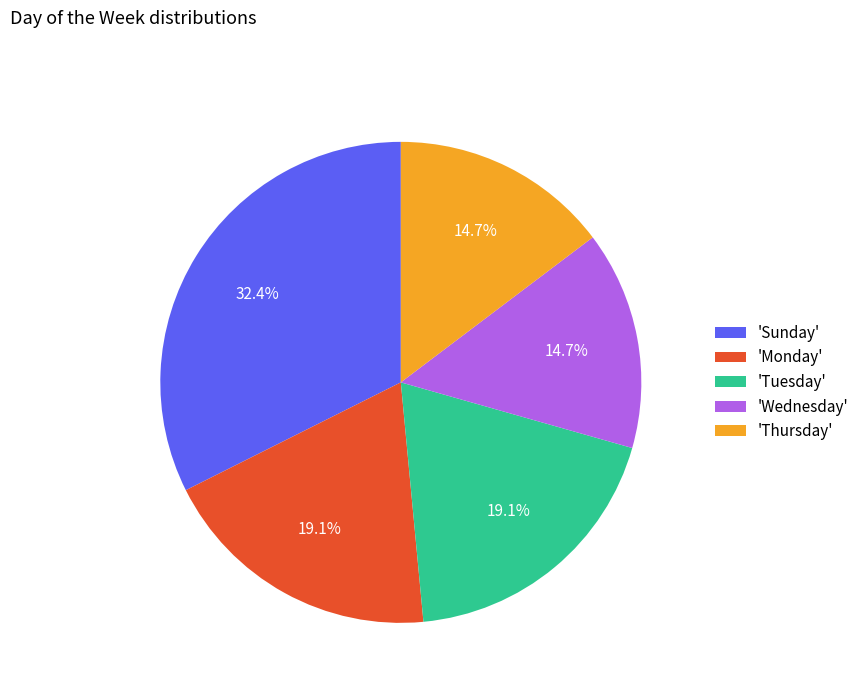

What portion of the pie excludes 'Sunday'?

67.6%